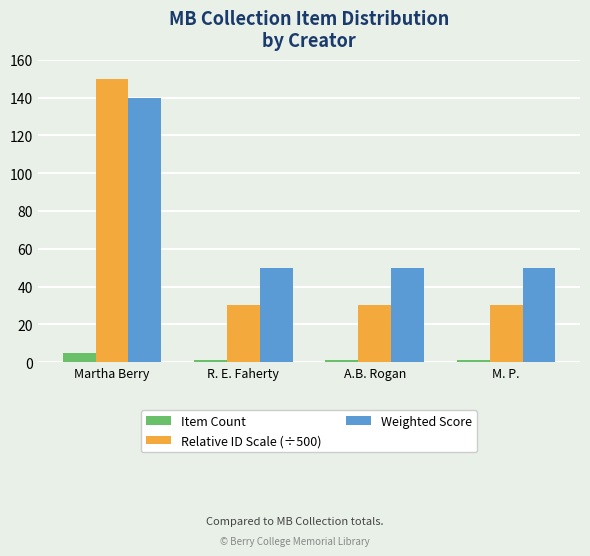

At which category is the sum across all series the highest?

Martha Berry